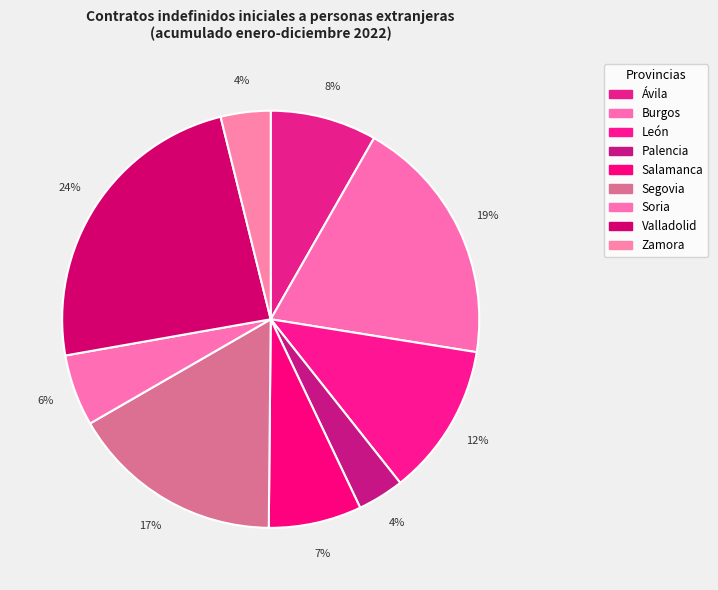

Is it true that Salamanca is 7% of the pie?

True